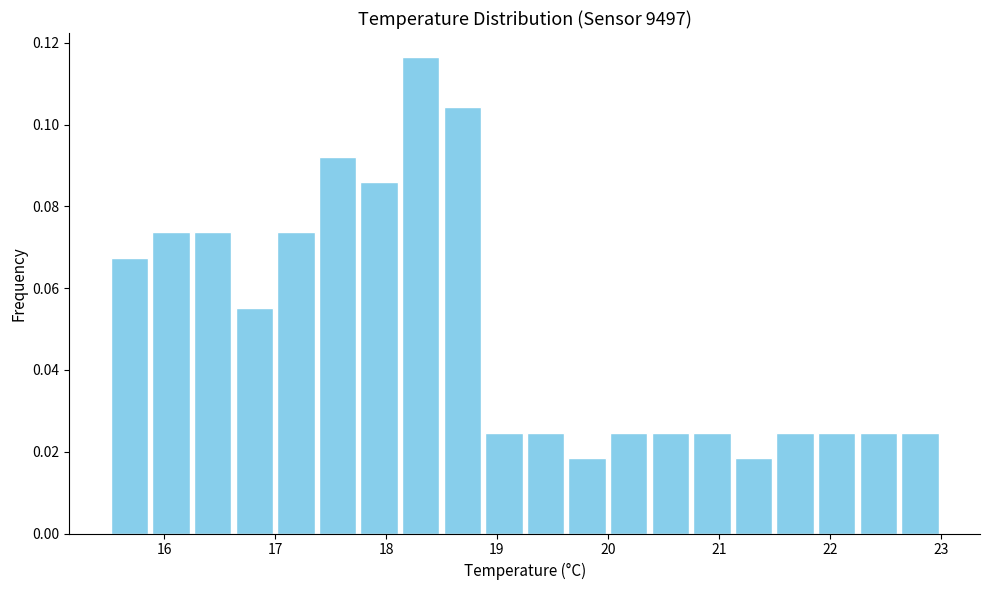

Read against the x-axis, roughly where is the centre of the tallest bar?

18.3